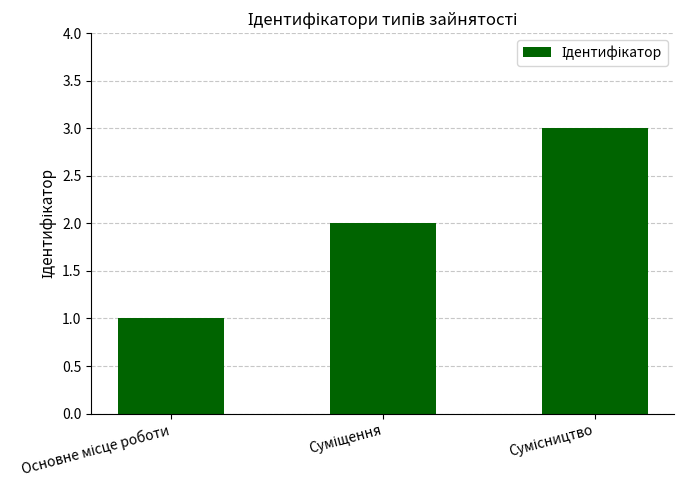

What is the maximum value shown in the chart?

3